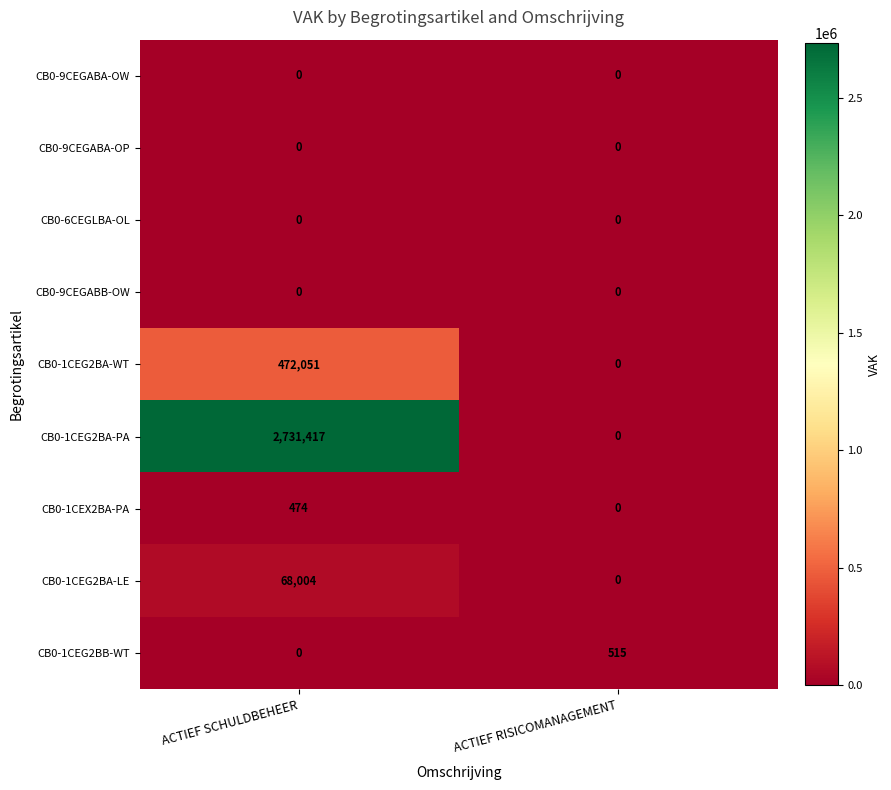

Reading left to right, list all the values displayed in this chart.

CB0-9CEGABA-OW: ACTIEF SCHULDBEHEER=0	ACTIEF RISICOMANAGEMENT=0
CB0-9CEGABA-OP: ACTIEF SCHULDBEHEER=0	ACTIEF RISICOMANAGEMENT=0
CB0-6CEGLBA-OL: ACTIEF SCHULDBEHEER=0	ACTIEF RISICOMANAGEMENT=0
CB0-9CEGABB-OW: ACTIEF SCHULDBEHEER=0	ACTIEF RISICOMANAGEMENT=0
CB0-1CEG2BA-WT: ACTIEF SCHULDBEHEER=472051	ACTIEF RISICOMANAGEMENT=0
CB0-1CEG2BA-PA: ACTIEF SCHULDBEHEER=2731417	ACTIEF RISICOMANAGEMENT=0
CB0-1CEX2BA-PA: ACTIEF SCHULDBEHEER=474	ACTIEF RISICOMANAGEMENT=0
CB0-1CEG2BA-LE: ACTIEF SCHULDBEHEER=68004	ACTIEF RISICOMANAGEMENT=0
CB0-1CEG2BB-WT: ACTIEF SCHULDBEHEER=0	ACTIEF RISICOMANAGEMENT=515